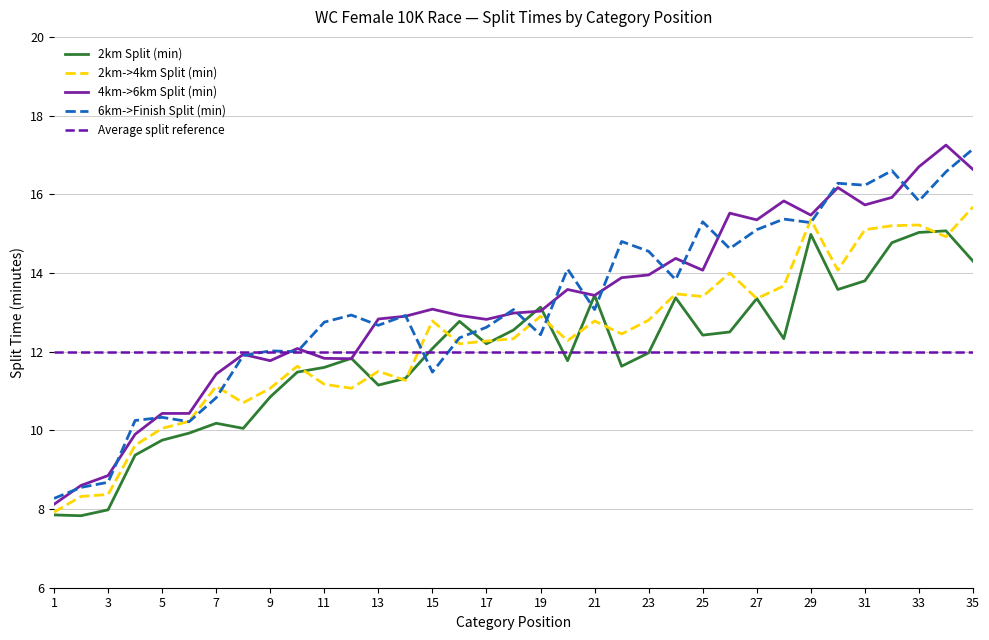

True or false: 2km Split (min) has more than 0 interior local peaks.

True